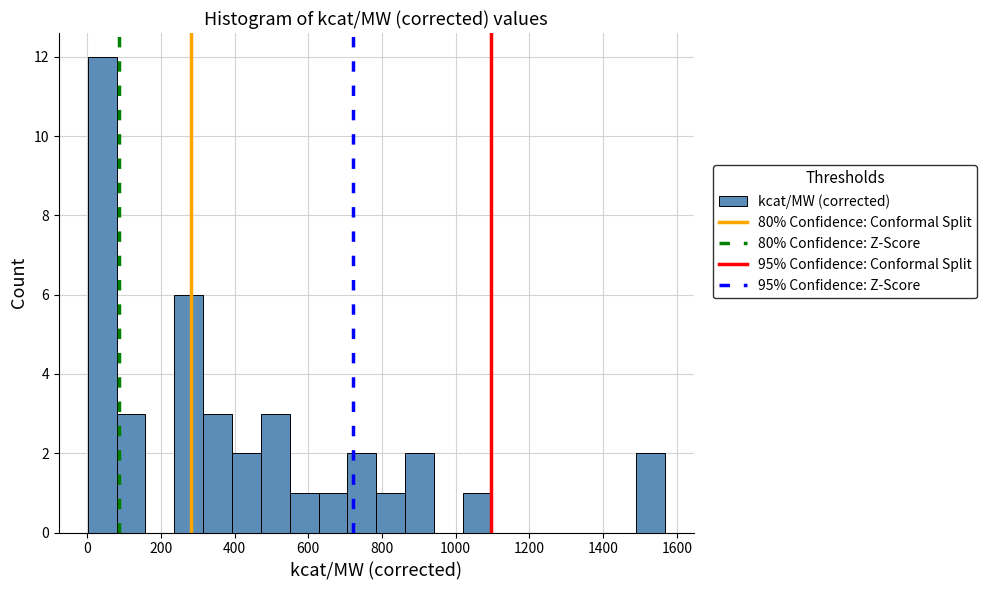

Around what value on the x-axis is the tallest bar? Give the approximate position of its centre, as read against the axis.

40